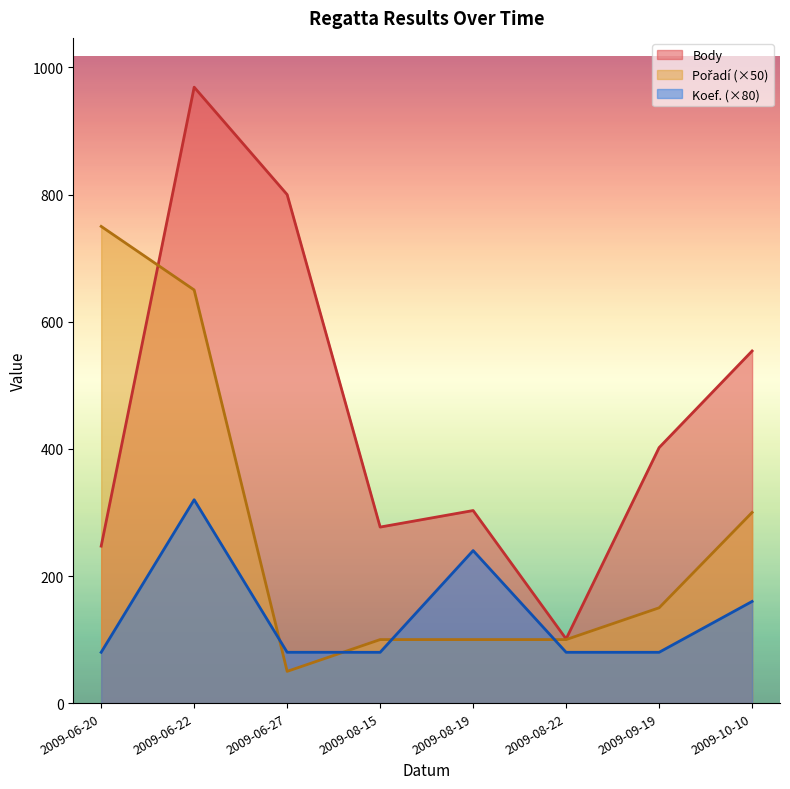

True or false: Pořadí and Koef. cross at least once.

True